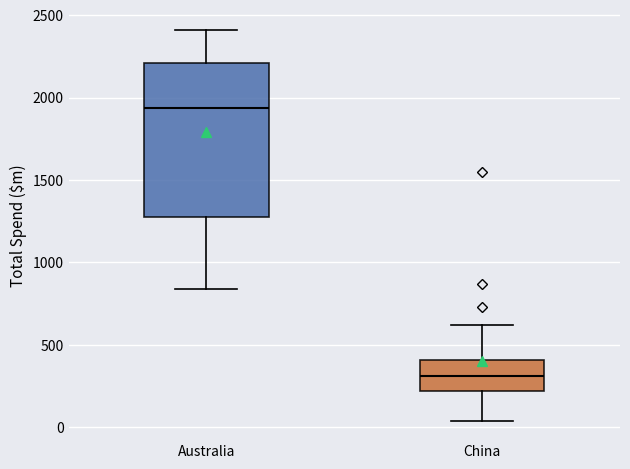

Reading left to right, transcribe this box plot: for each box, give where its median line is, the range the box spans, and where its two whiskers end, as read against the y-axis. The values are not printed on the chart, so give them approximately, as read against the axis.

Australia: median 1950, box 1250 to 2200, whiskers 850 to 2400
China: median 300, box 200 to 400, whiskers 50 to 600